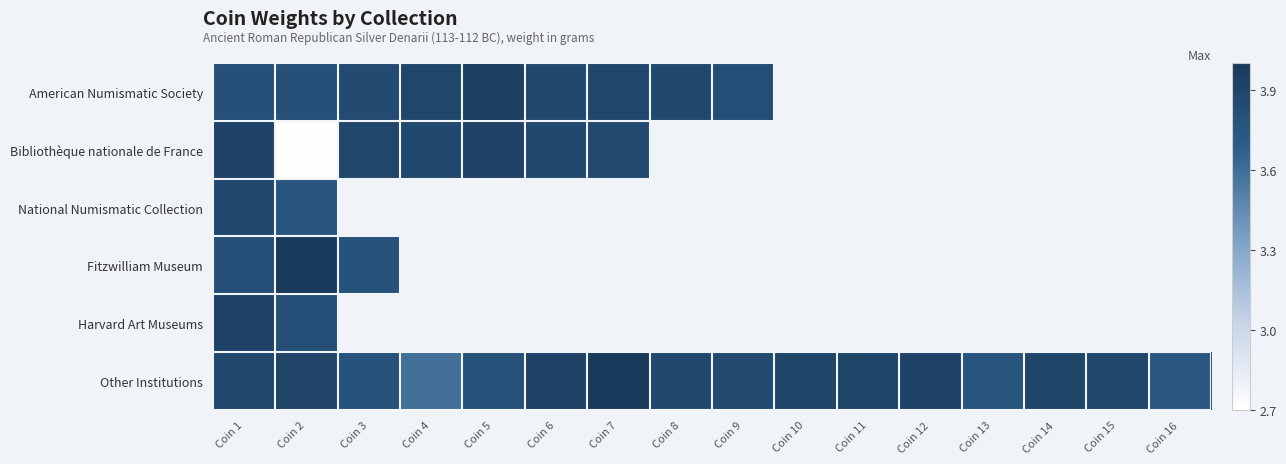

Between Coin 3 and Coin 2, which is larger?

Coin 3